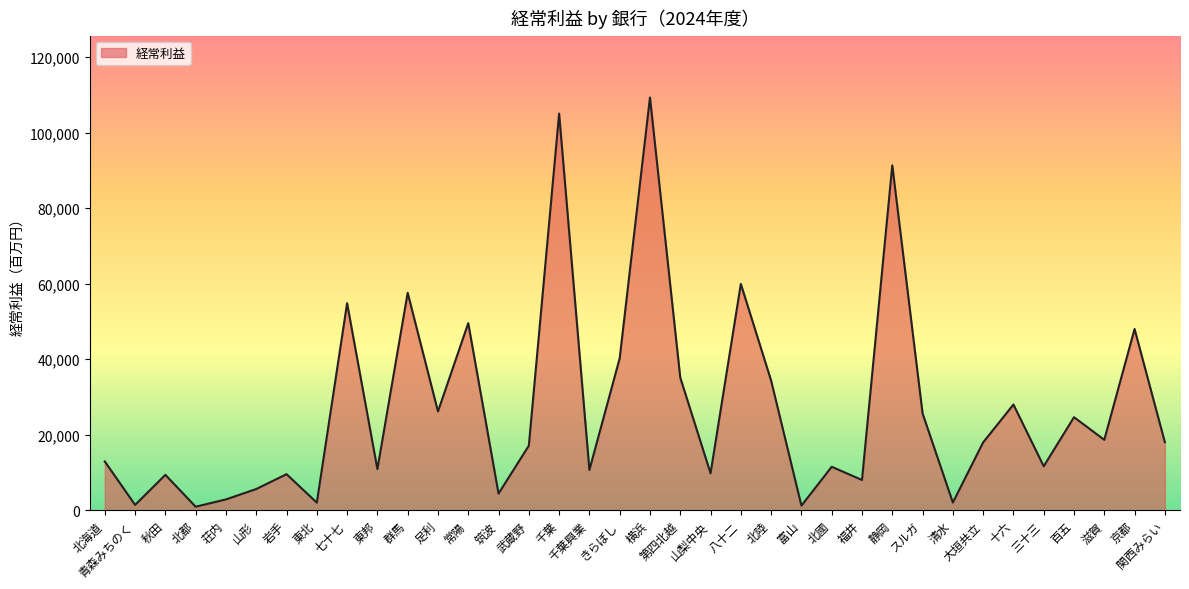

What is the average value?

27115